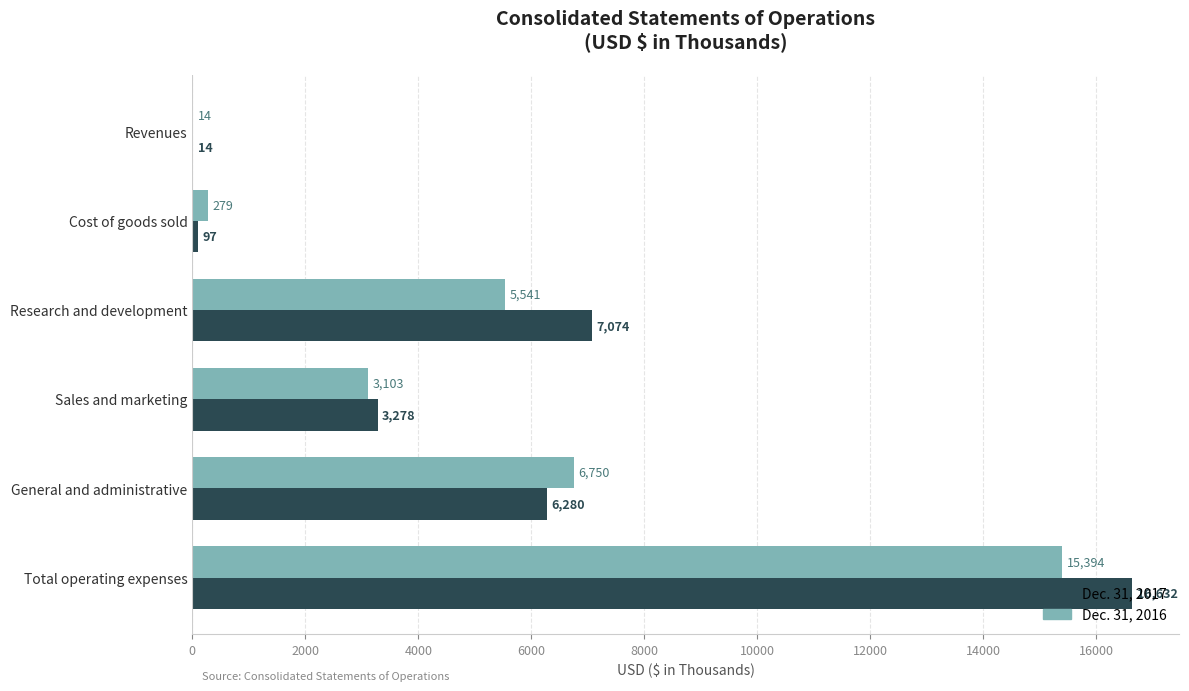

How many series are shown in this chart?

2